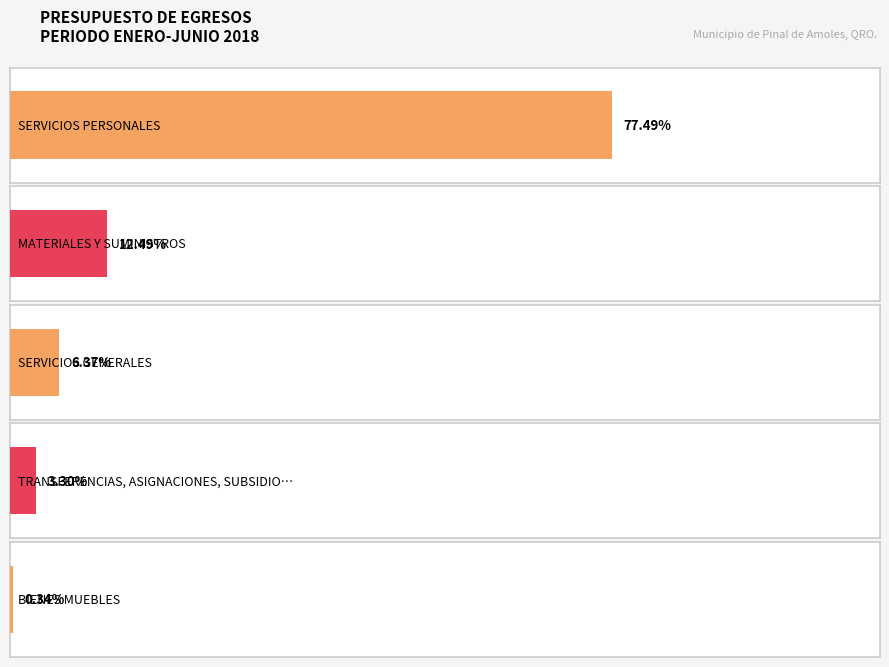

What position from the left is BIENES MUEBLES?

5